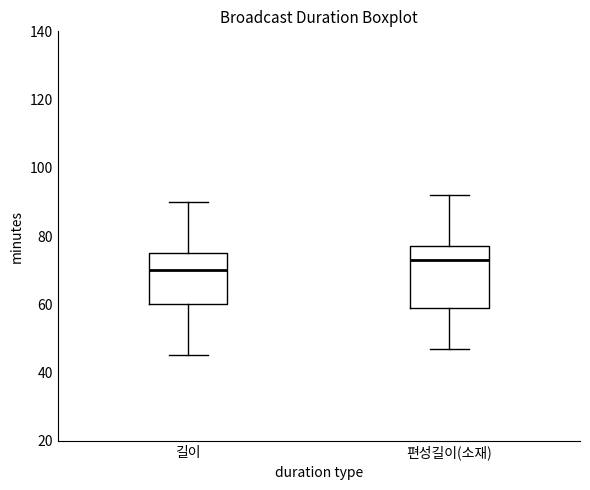

Which box is the tallest, from its lower edge to its upper edge?

편성길이(소재)